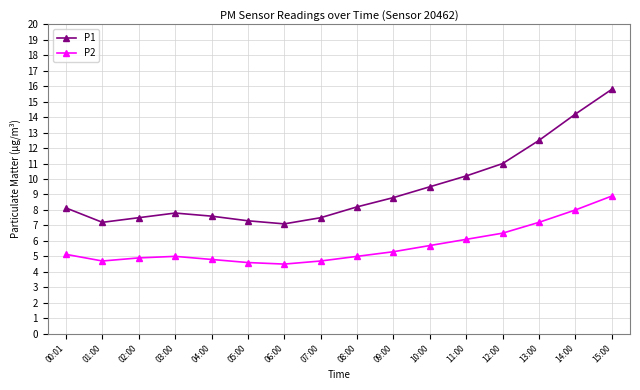

Which series has the largest range (max minus min)?

P1